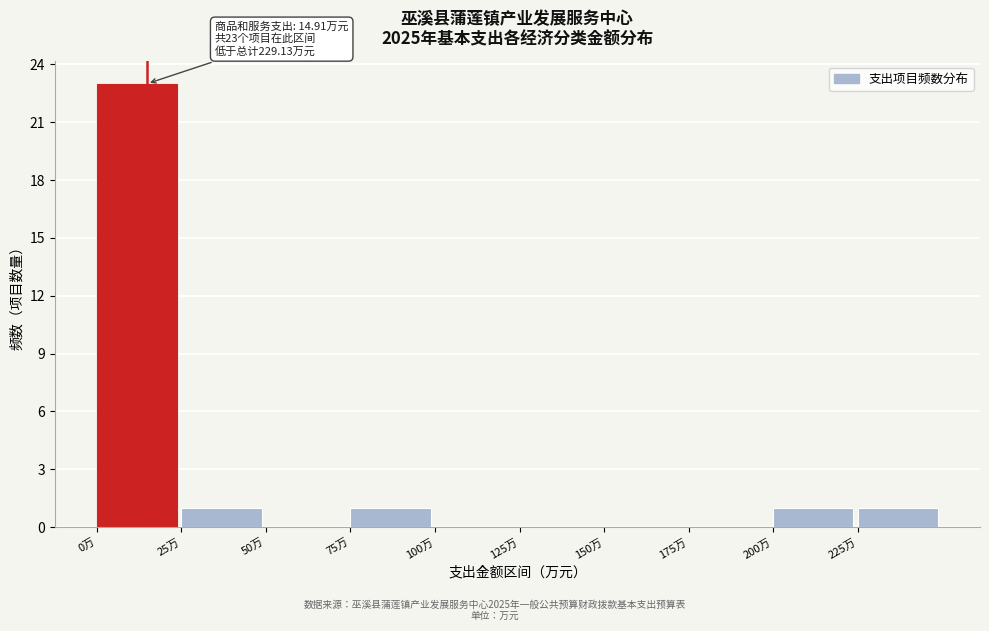

Which range on the x-axis has the tallest bar?

0 to 25